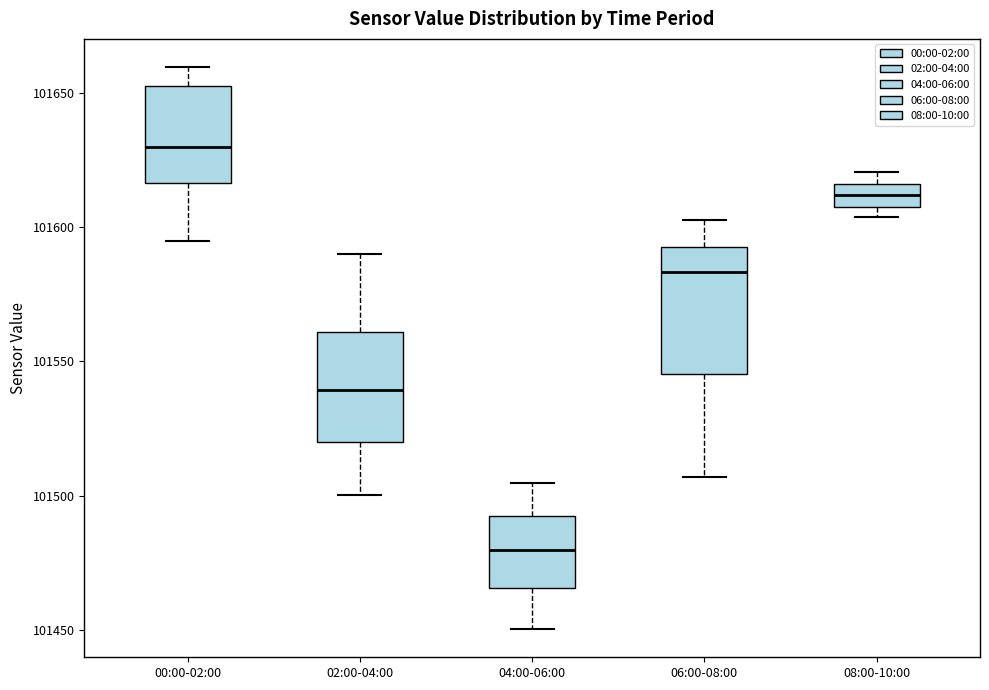

Reading left to right, transcribe this box plot: for each box, give where its median line is, the range the box spans, and where its two whiskers end, as read against the y-axis. The values are not printed on the chart, so give them approximately, as read against the axis.

00:00-02:00: median 101630, box 101615 to 101655, whiskers 101595 to 101660
02:00-04:00: median 101540, box 101520 to 101560, whiskers 101500 to 101590
04:00-06:00: median 101480, box 101465 to 101490, whiskers 101450 to 101505
06:00-08:00: median 101585, box 101545 to 101595, whiskers 101505 to 101605
08:00-10:00: median 101610 (inside the box), box 101610 to 101615, whiskers 101605 to 101620